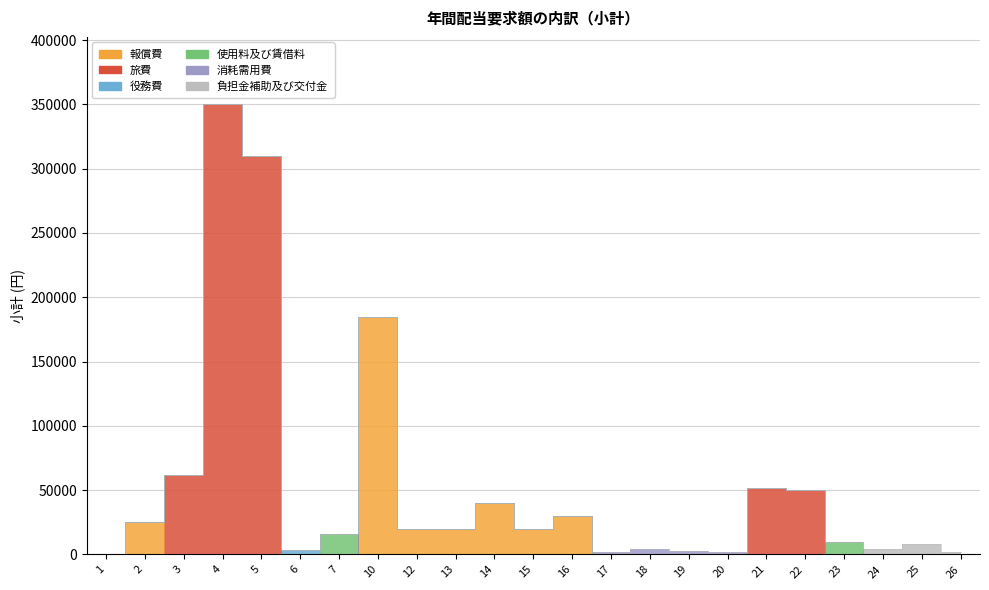

At which label is 負担金補助及び交付金 closest to 4000?

24